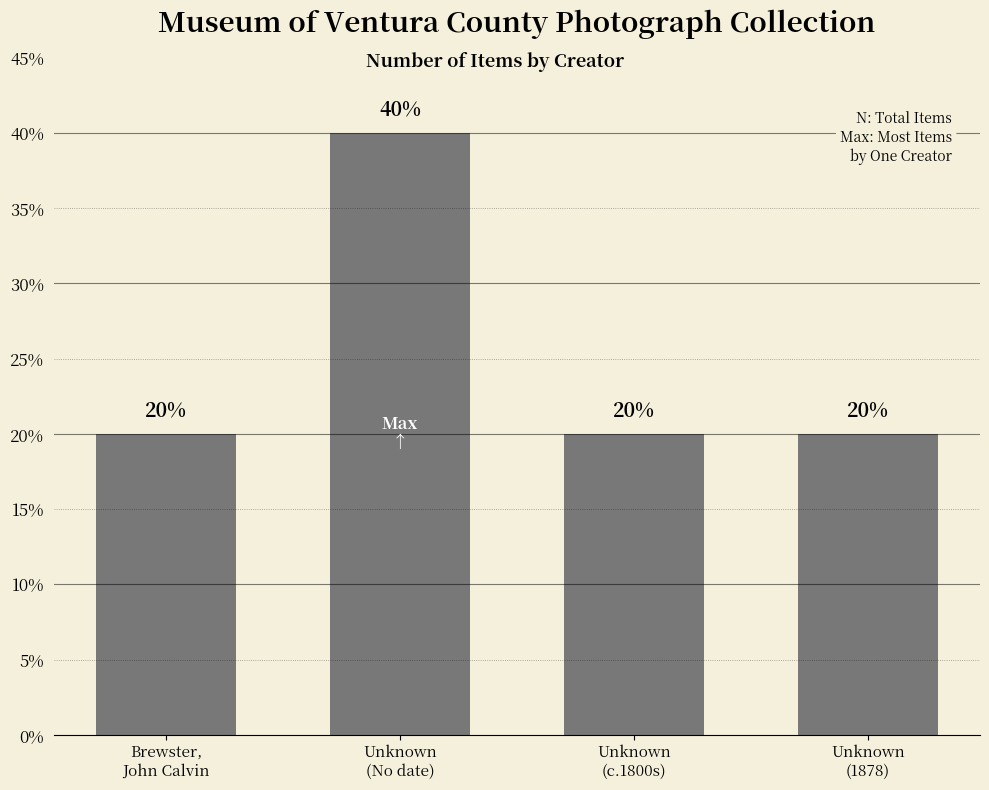

True or false: the data shows 30 at Unknown
(1878).

False